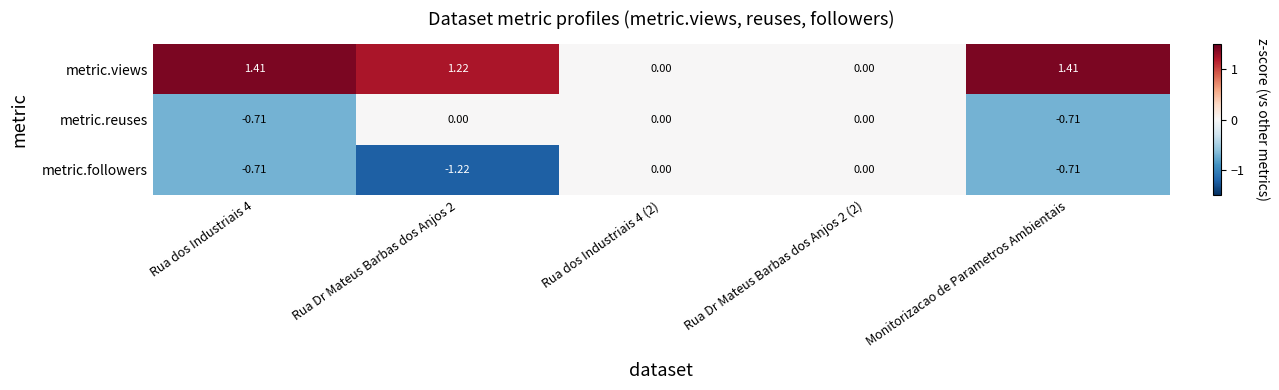

List the series in order of their overall mean, lowest first.

metric.followers, metric.reuses, metric.views